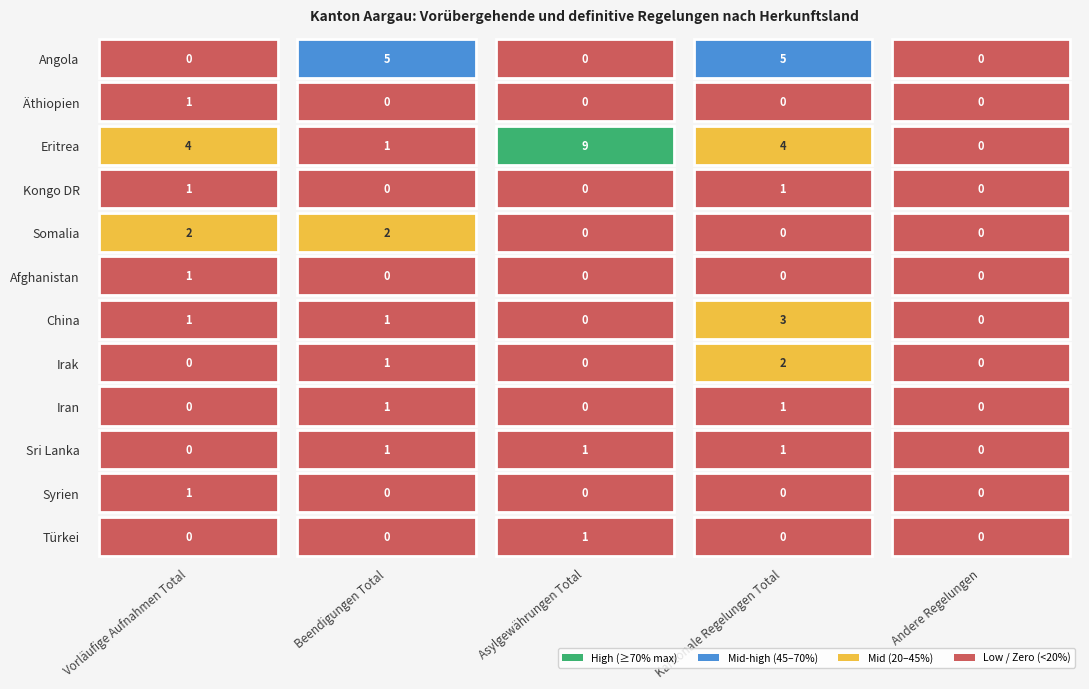

At which label does Syrien reach its peak?

Vorläufige Aufnahmen Total